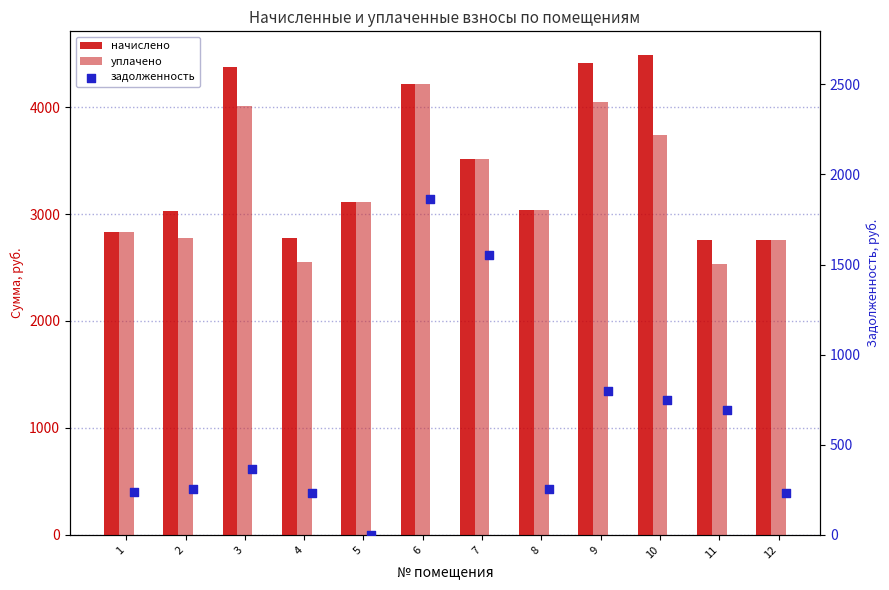

What is the total value across all series at 1?

5895.9